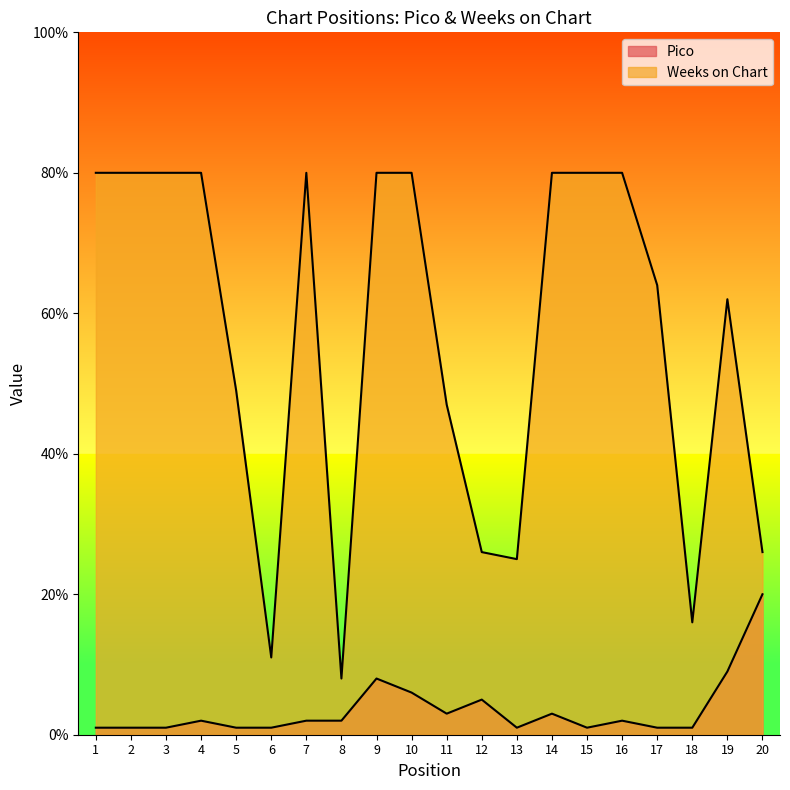

Which series has the widest spread of values?

Weeks on Chart